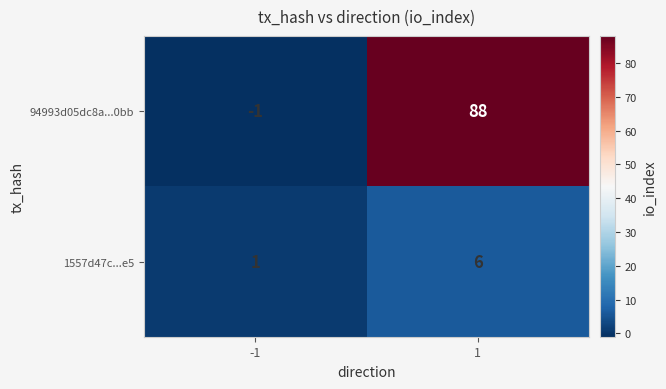

How many data points does each series have?

2